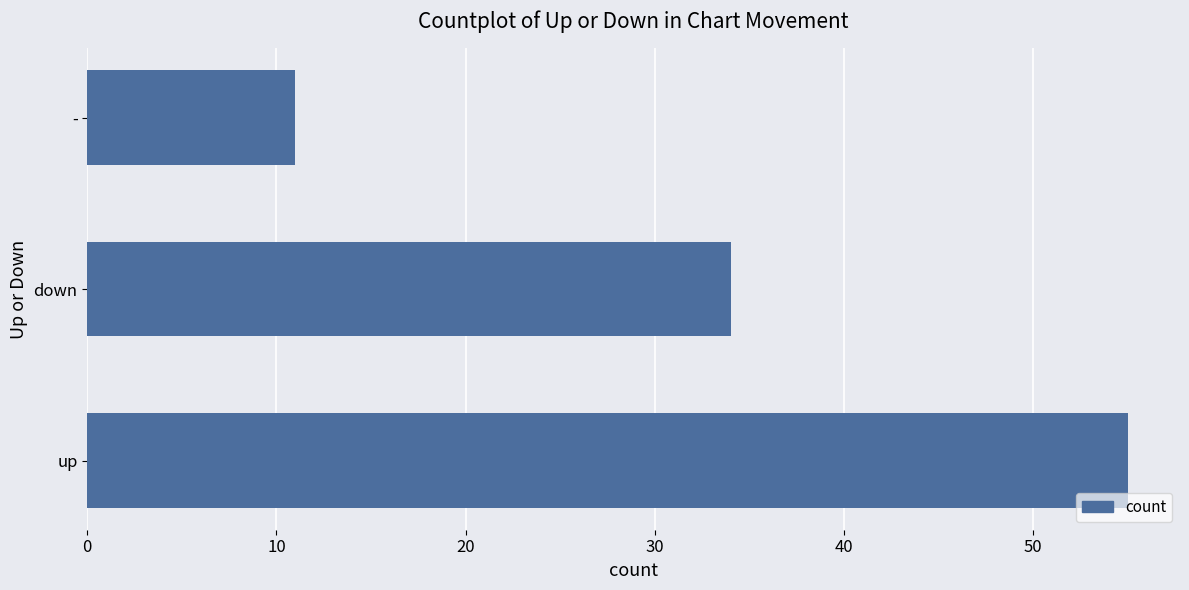

What is the difference between the maximum and minimum values?

44